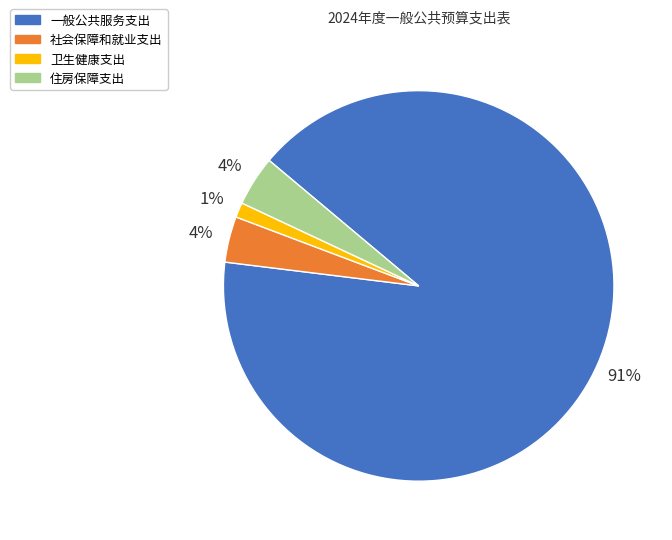

What percentage is the 住房保障支出 slice, to the nearest percent?

4%